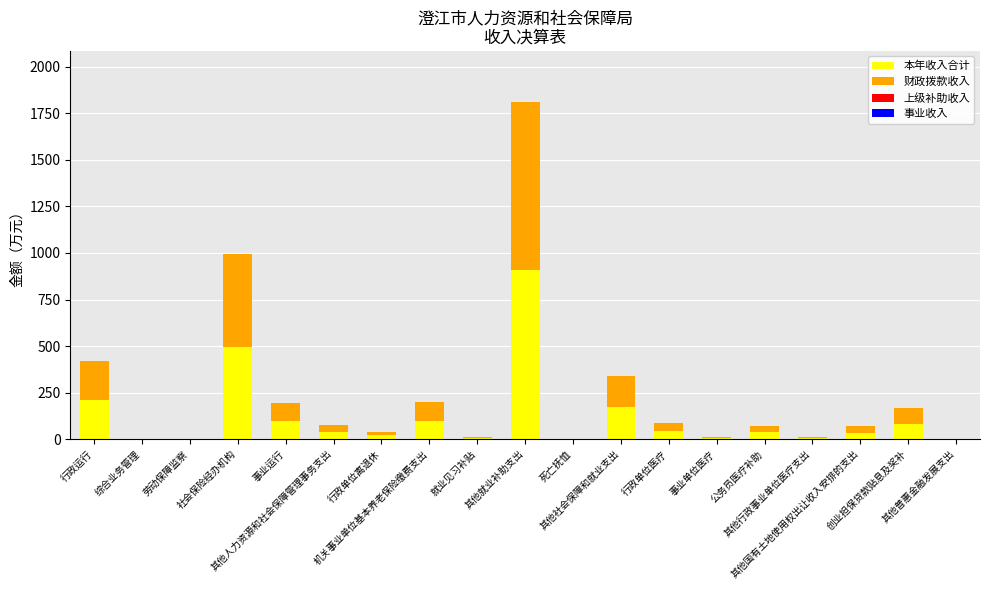

What is the maximum value for 本年收入合计?

906.7